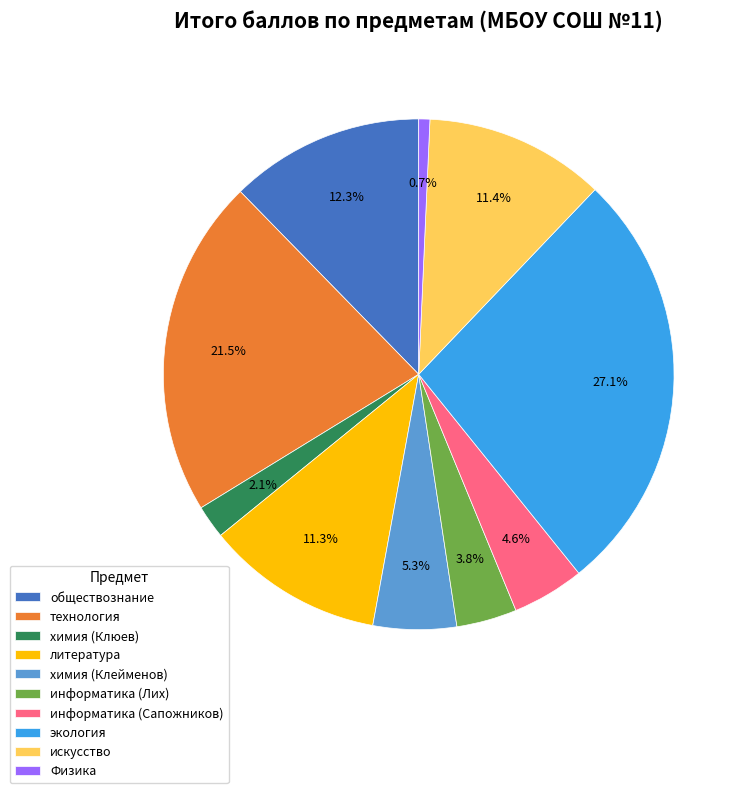

Which category has the smallest portion of the pie?

Физика